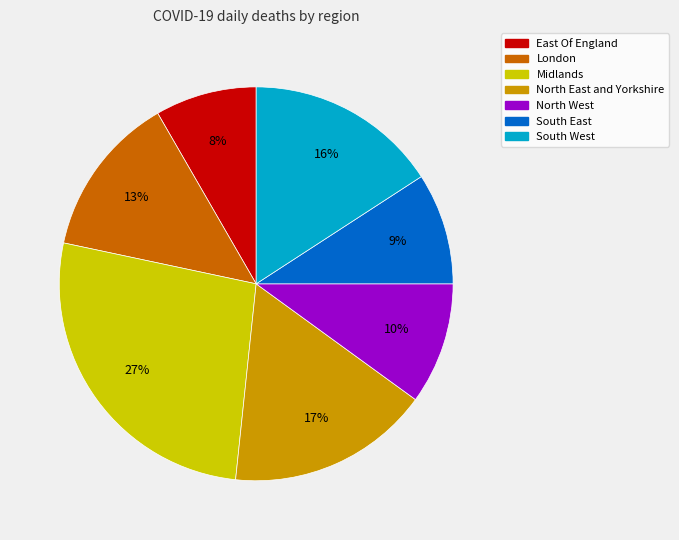

Combined, do South East and Midlands account for over 50%?

No